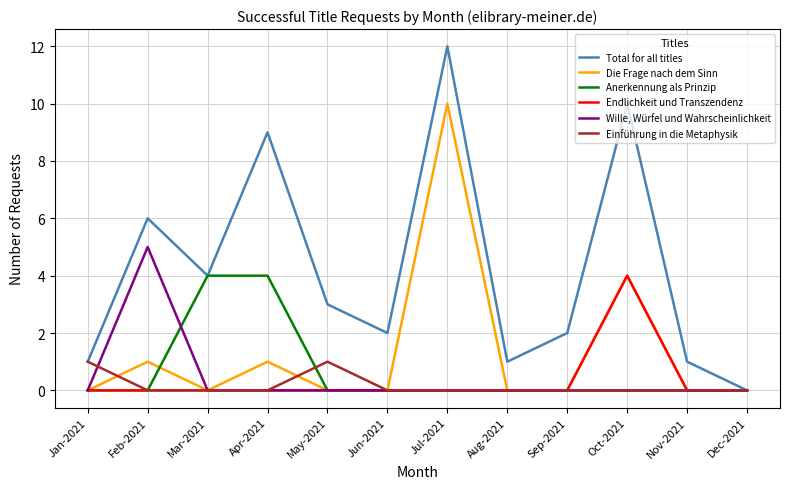

Which series changed the most between Apr-2021 and May-2021?

Total for all titles